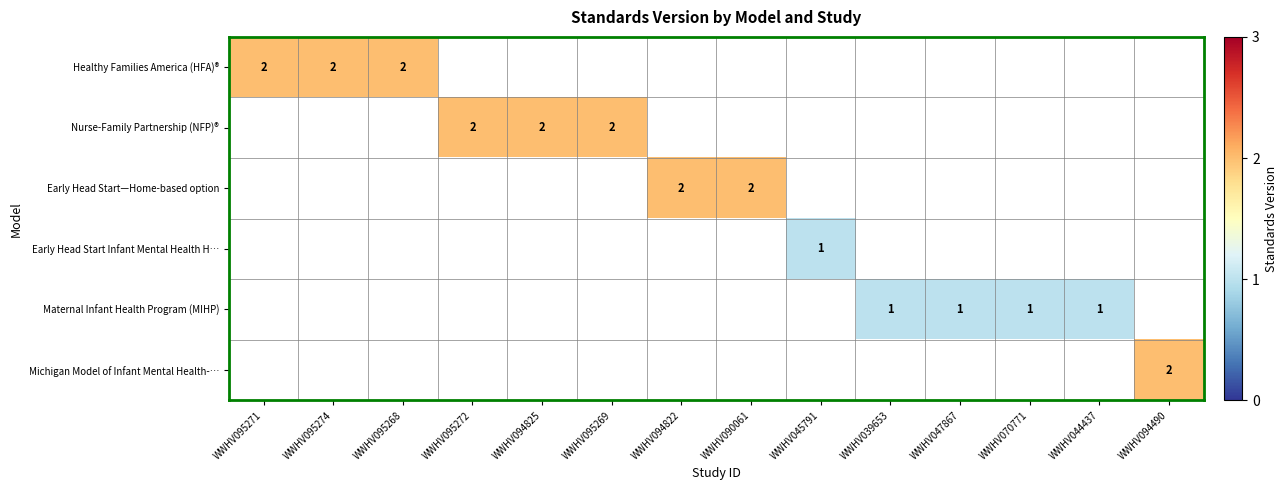

Count the number of categories in the chart.

14